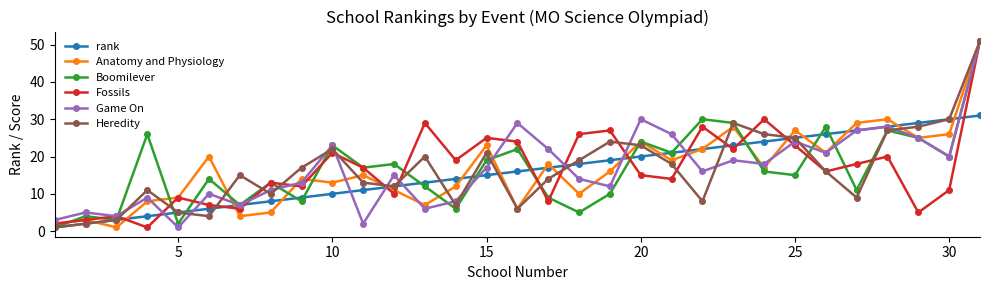

How many data points does each series have?

31